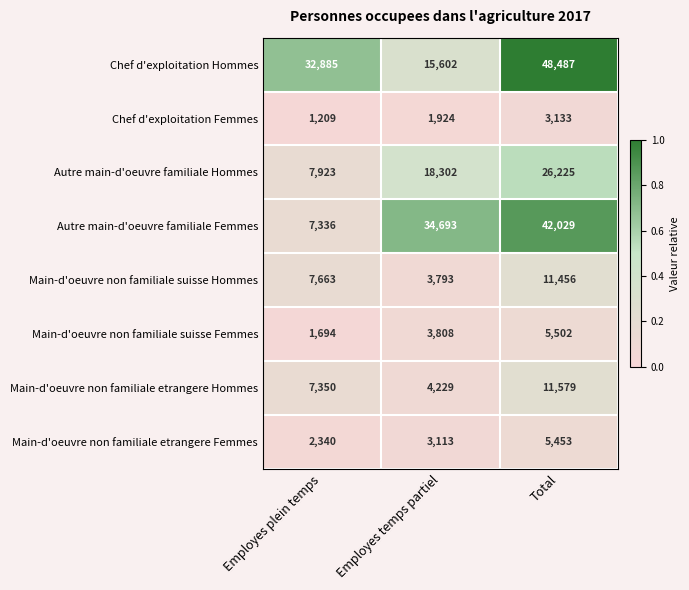

Reading left to right, what are all the values shown in this chart?

Chef d'exploitation Hommes: Employes plein temps=32885	Employes temps partiel=15602	Total=48487
Chef d'exploitation Femmes: Employes plein temps=1209	Employes temps partiel=1924	Total=3133
Autre main-d'oeuvre familiale Hommes: Employes plein temps=7923	Employes temps partiel=18302	Total=26225
Autre main-d'oeuvre familiale Femmes: Employes plein temps=7336	Employes temps partiel=34693	Total=42029
Main-d'oeuvre non familiale suisse Hommes: Employes plein temps=7663	Employes temps partiel=3793	Total=11456
Main-d'oeuvre non familiale suisse Femmes: Employes plein temps=1694	Employes temps partiel=3808	Total=5502
Main-d'oeuvre non familiale etrangere Hommes: Employes plein temps=7350	Employes temps partiel=4229	Total=11579
Main-d'oeuvre non familiale etrangere Femmes: Employes plein temps=2340	Employes temps partiel=3113	Total=5453